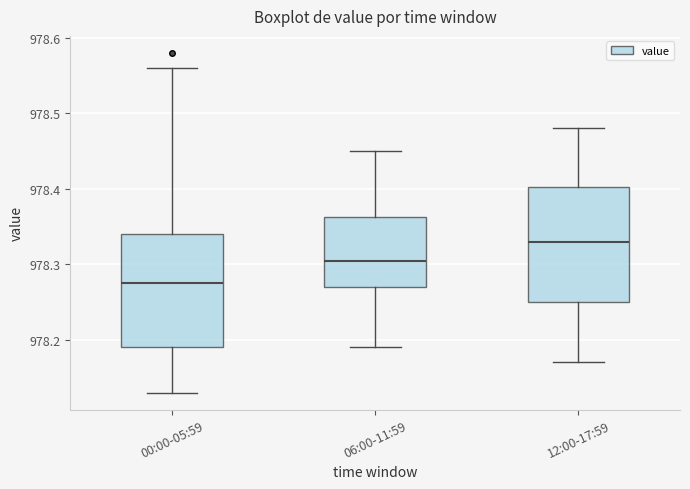

Which box's median line is the lowest?

00:00-05:59